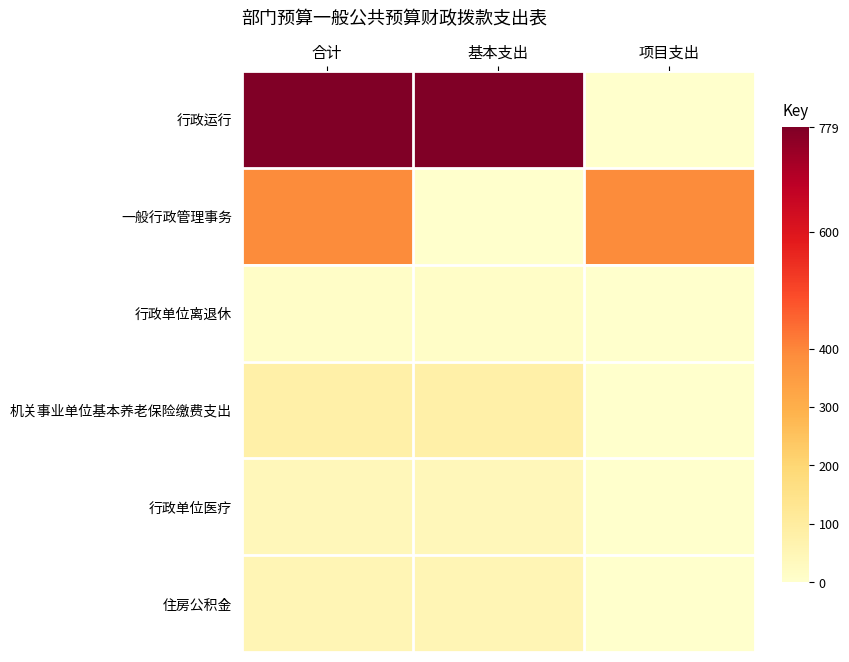

Reading left to right, transcribe all the data shown in this chart.

行政运行: 合计=779.7	基本支出=779.7	项目支出=0.0
一般行政管理事务: 合计=392.4	基本支出=0.0	项目支出=392.4
行政单位离退休: 合计=12.1	基本支出=12.1	项目支出=0.0
机关事业单位基本养老保险缴费支出: 合计=82.0	基本支出=82.0	项目支出=0.0
行政单位医疗: 合计=40.0	基本支出=40.0	项目支出=0.0
住房公积金: 合计=51.5	基本支出=51.5	项目支出=0.0